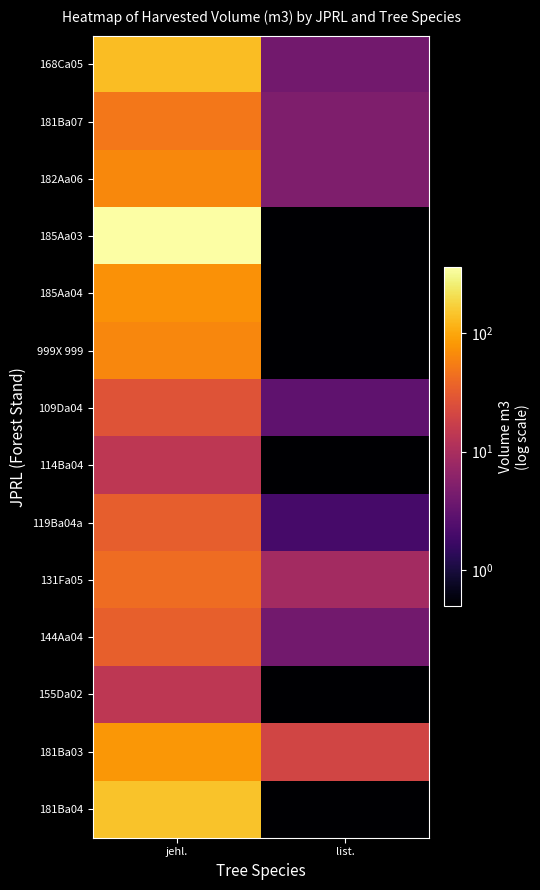

Which series changed the most between jehl. and list.?

185Aa03